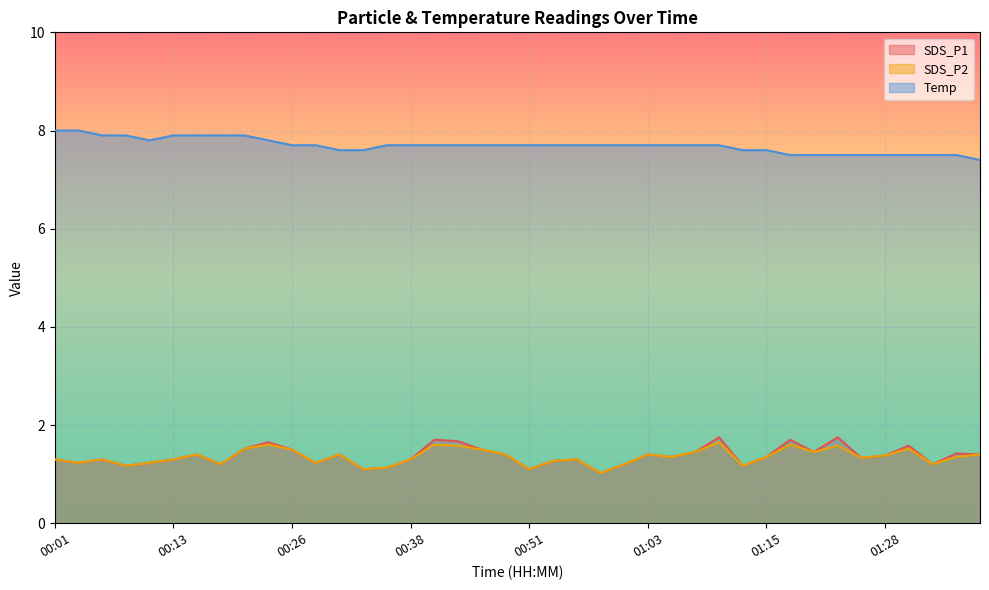

Reading left to right, list all the values displayed in this chart.

SDS_P1: 00:01=1.3	00:04=1.2	00:06=1.3	00:09=1.2	00:11=1.2	00:13=1.3	00:16=1.4	00:18=1.2	00:21=1.5	00:23=1.6	00:26=1.5	00:28=1.2	00:31=1.4	00:33=1.1	00:36=1.1	00:38=1.3	00:40=1.7	00:43=1.7	00:46=1.5	00:48=1.4	00:51=1.1	00:53=1.3	00:56=1.3	00:58=1.0	01:00=1.2	01:03=1.4	01:05=1.4	01:08=1.4	01:10=1.8	01:13=1.2	01:15=1.4	01:18=1.7	01:20=1.4	01:23=1.8	01:25=1.3	01:28=1.4	01:30=1.6	01:33=1.2	01:35=1.4	01:38=1.4
SDS_P2: 00:01=1.3	00:04=1.2	00:06=1.3	00:09=1.2	00:11=1.2	00:13=1.3	00:16=1.4	00:18=1.2	00:21=1.5	00:23=1.6	00:26=1.5	00:28=1.2	00:31=1.4	00:33=1.1	00:36=1.1	00:38=1.3	00:40=1.6	00:43=1.6	00:46=1.5	00:48=1.4	00:51=1.1	00:53=1.3	00:56=1.3	00:58=1.0	01:00=1.2	01:03=1.4	01:05=1.4	01:08=1.4	01:10=1.6	01:13=1.2	01:15=1.4	01:18=1.6	01:20=1.4	01:23=1.6	01:25=1.3	01:28=1.4	01:30=1.5	01:33=1.2	01:35=1.4	01:38=1.4
Temp: 00:01=8.0	00:04=8.0	00:06=7.9	00:09=7.9	00:11=7.8	00:13=7.9	00:16=7.9	00:18=7.9	00:21=7.9	00:23=7.8	00:26=7.7	00:28=7.7	00:31=7.6	00:33=7.6	00:36=7.7	00:38=7.7	00:40=7.7	00:43=7.7	00:46=7.7	00:48=7.7	00:51=7.7	00:53=7.7	00:56=7.7	00:58=7.7	01:00=7.7	01:03=7.7	01:05=7.7	01:08=7.7	01:10=7.7	01:13=7.6	01:15=7.6	01:18=7.5	01:20=7.5	01:23=7.5	01:25=7.5	01:28=7.5	01:30=7.5	01:33=7.5	01:35=7.5	01:38=7.4